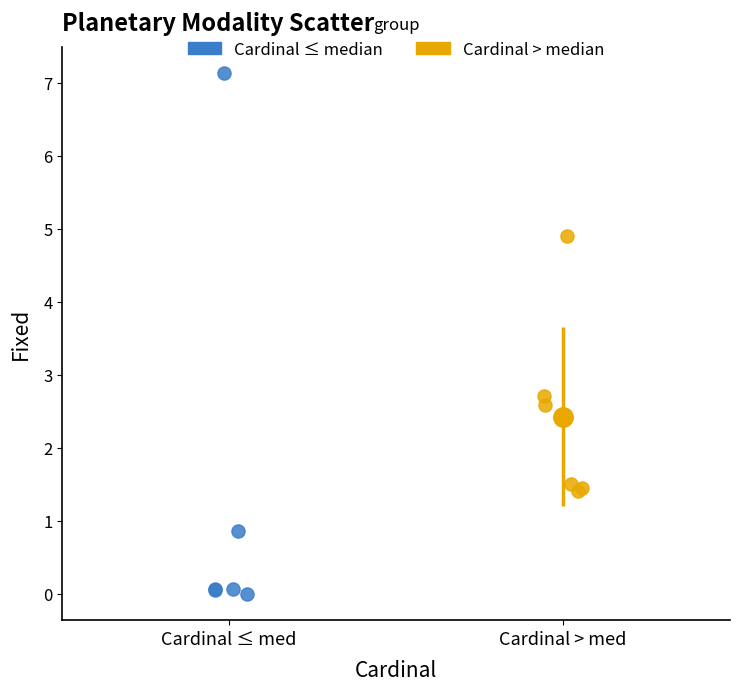

Which series has the widest spread of Y values?

Cardinal ≤ median